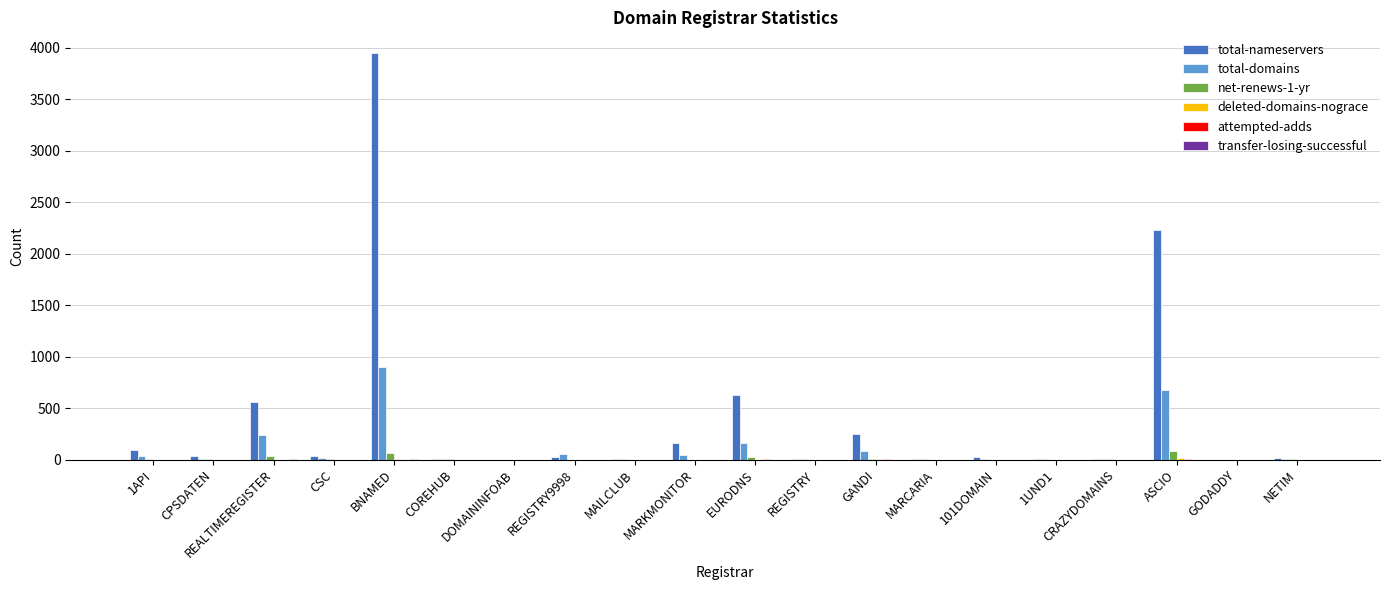

Which series has the largest total across all categories?

total-nameservers